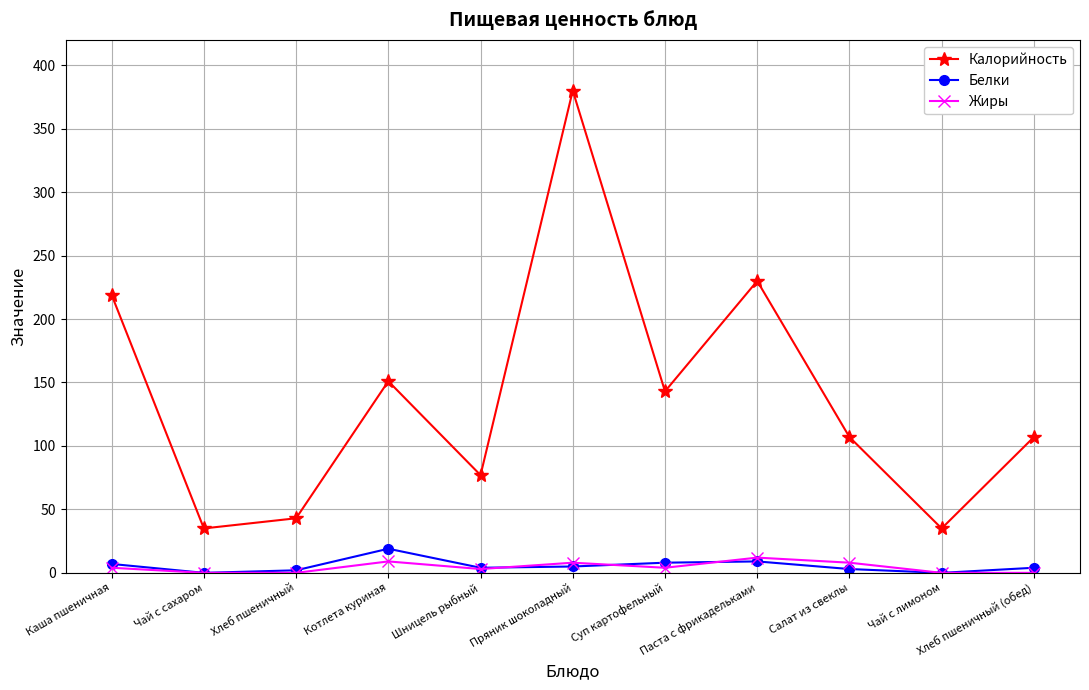

What is the maximum value for Жиры?

12